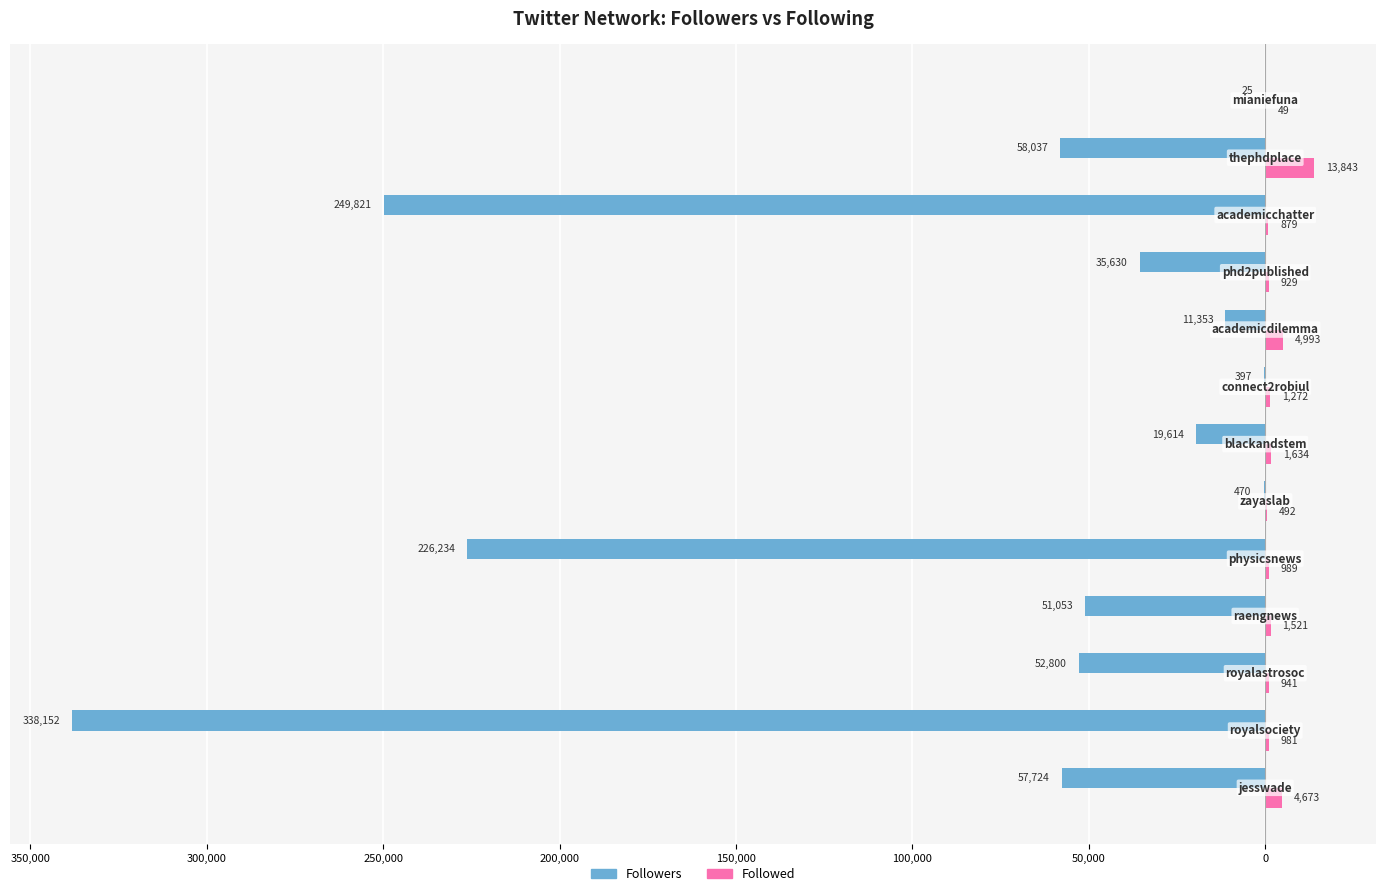

What is the difference between the maximum and minimum values in the Followers series?

338127